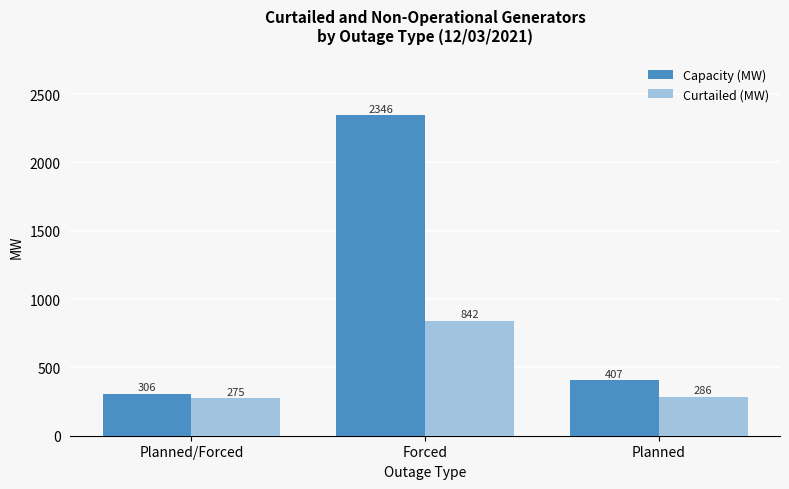

What is the label of the 1st bar from the left?

Planned/Forced